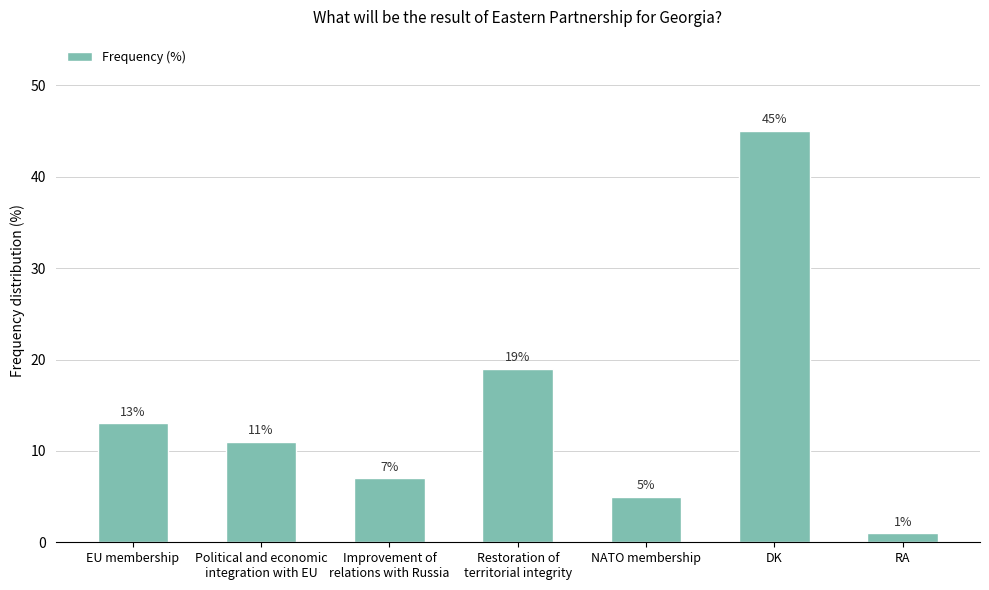

What is the value of the 6th bar from the left?

45